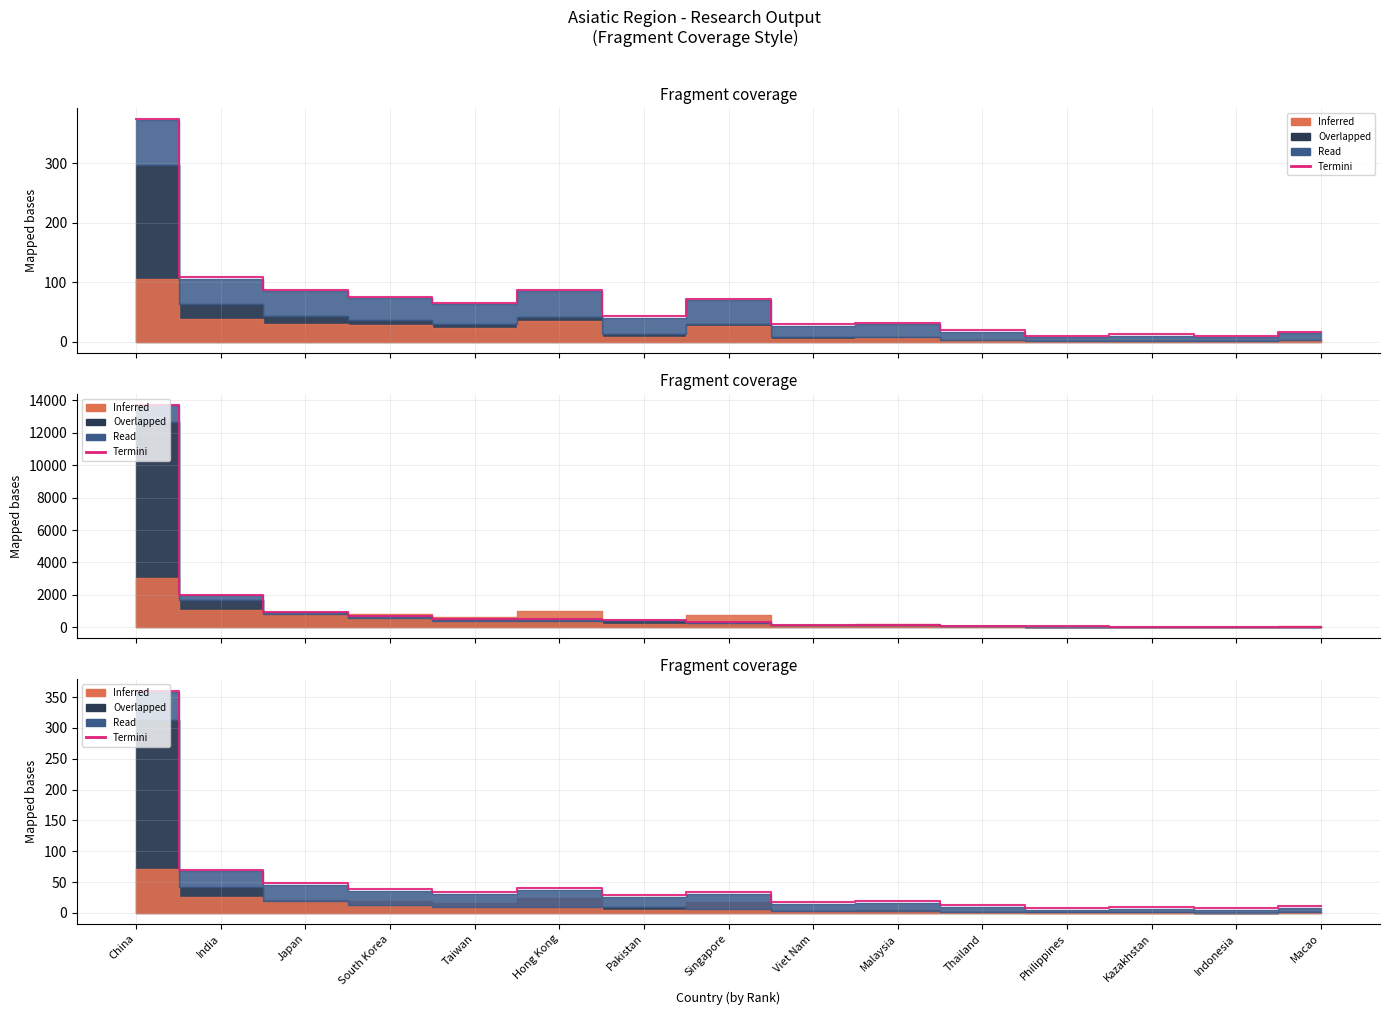

How many values are below 28?

7